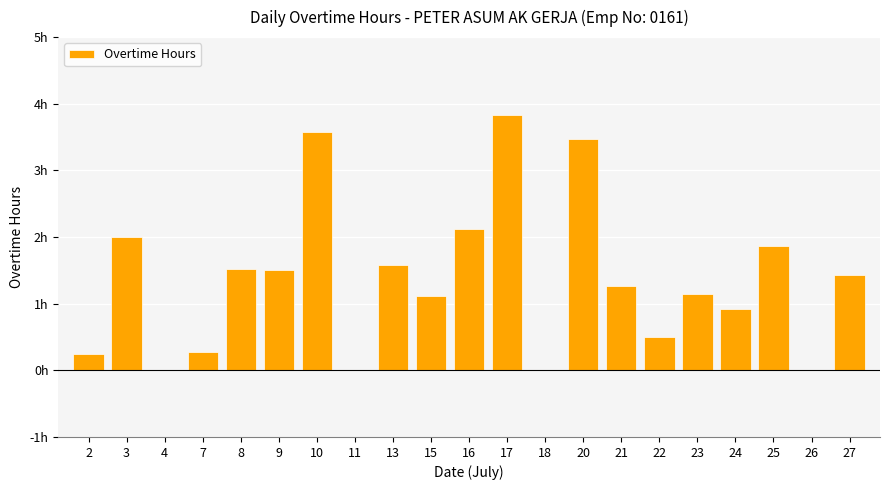

What is the change in value from 2 to 17?

+3.6